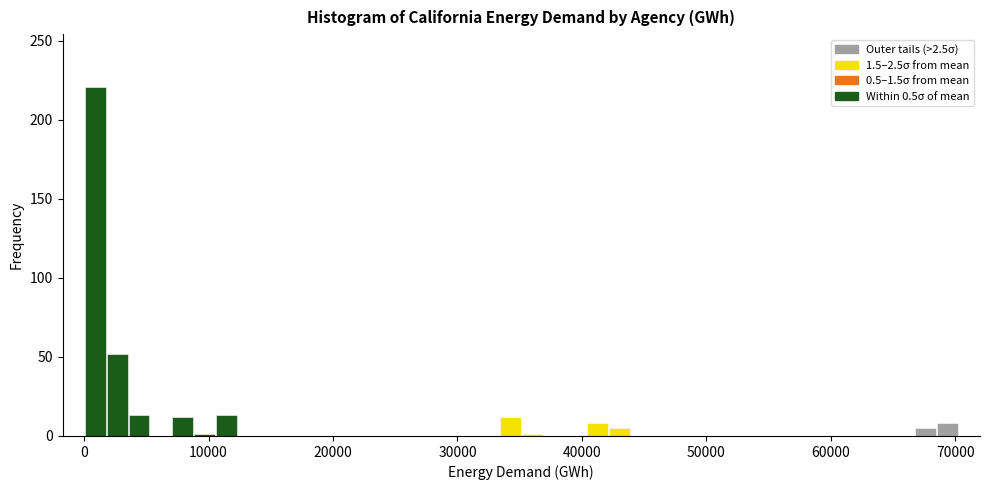

Read against the x-axis, roughly where is the centre of the tallest bar?

1000